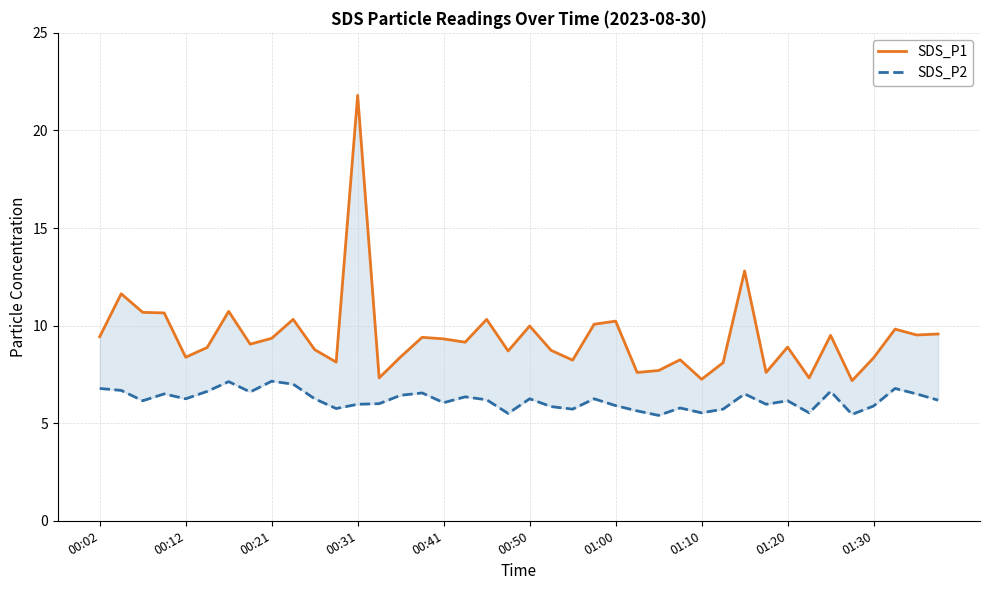

Reading left to right, extract all data points from this chart.

SDS_P1: 9.4	11.6	10.7	10.7	8.4	8.9	10.7	9.1	9.3	10.3	8.8	8.1	21.8	7.3	8.4	9.4	9.3	9.2	10.3	8.7	10.0	8.7	8.2	10.1	10.2	7.6	7.7	8.2	7.2	8.1	12.8	7.6	8.9	7.3	9.5	7.2	8.3	9.8	9.5	9.6
SDS_P2: 6.8	6.7	6.2	6.5	6.2	6.6	7.1	6.6	7.2	7.0	6.2	5.8	6.0	6.0	6.4	6.5	6.0	6.3	6.2	5.5	6.2	5.8	5.7	6.2	5.9	5.6	5.4	5.8	5.5	5.7	6.5	6.0	6.2	5.5	6.6	5.5	5.9	6.8	6.5	6.2